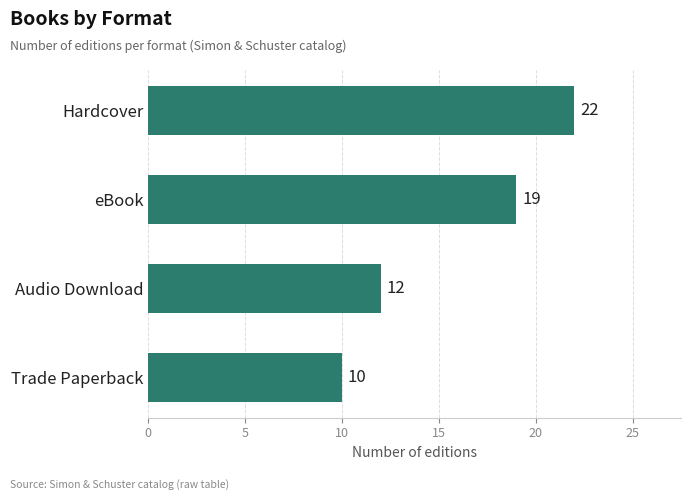

Is it true that the value at Hardcover is 8?

False